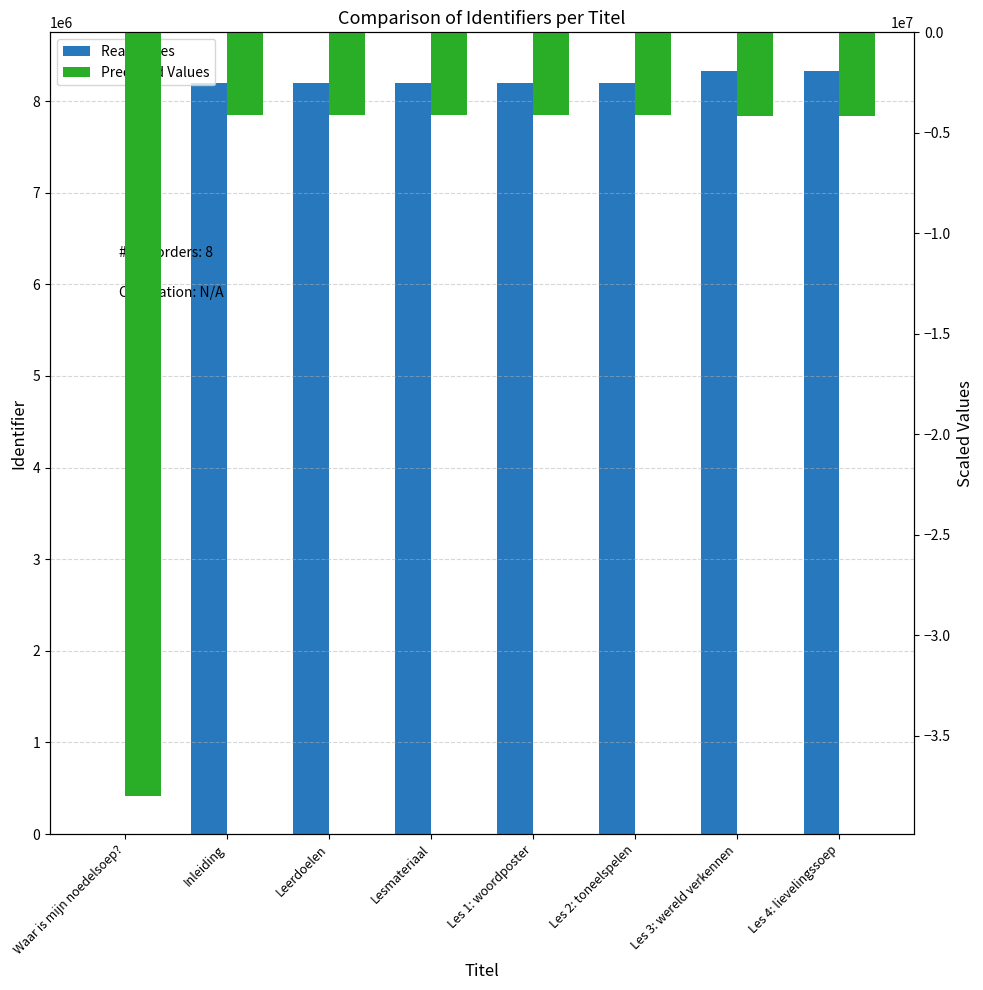

At which label does Scaled Identifier first exceed -4098968?

Inleiding